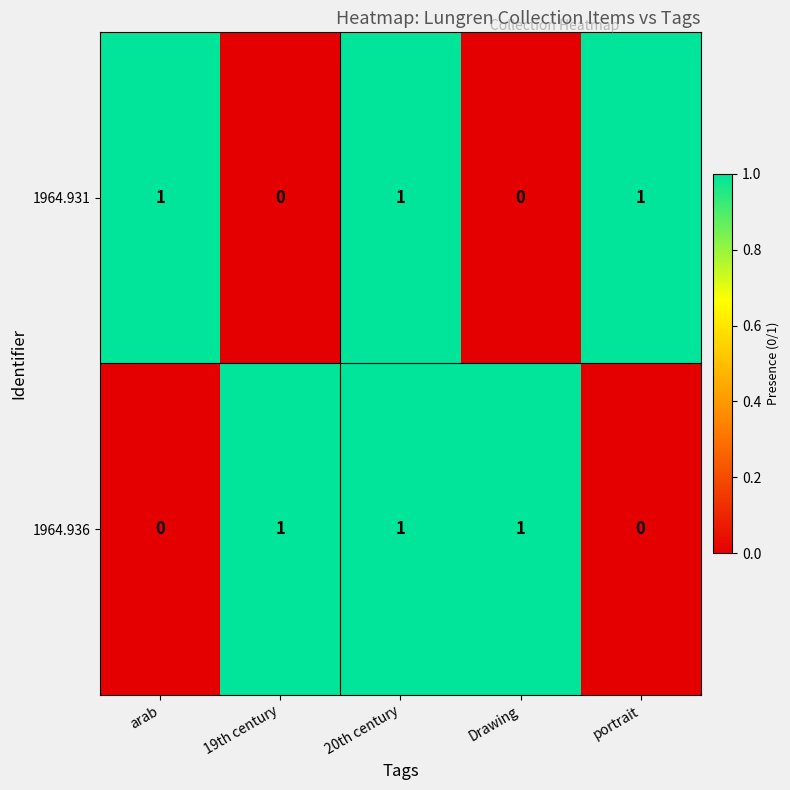

How many data points in 1964.936 are less than 1?

2